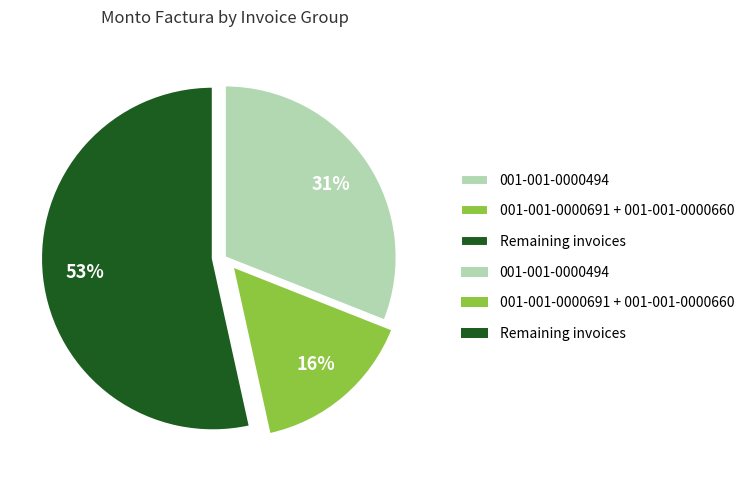

To the nearest percent, what is the average slice percentage?

33%